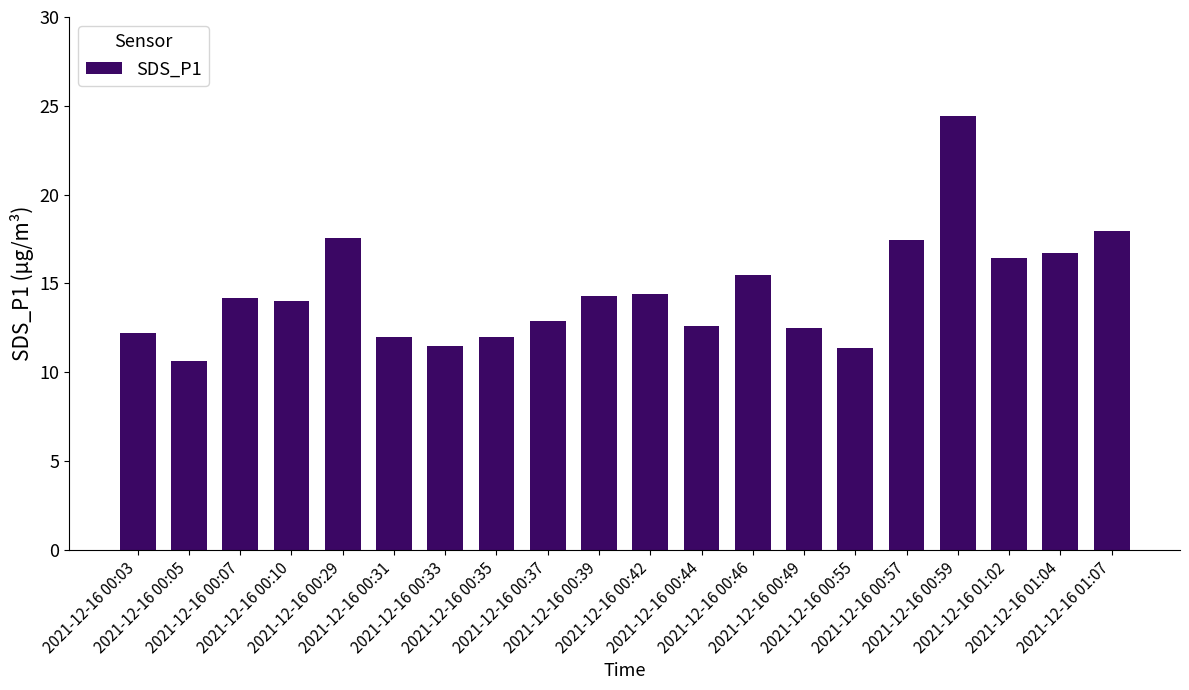

What is the greatest value displayed?

24.4